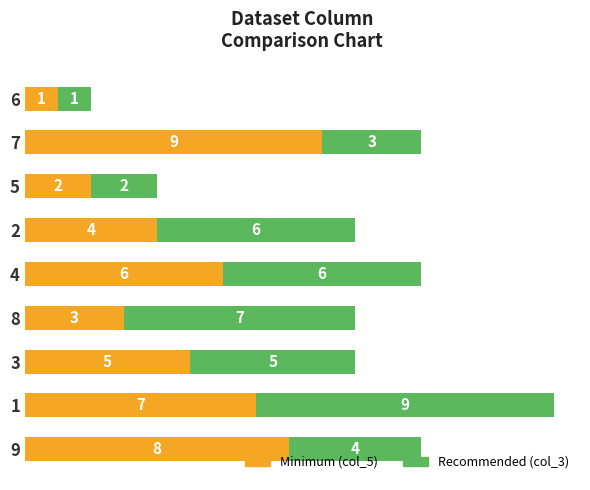

What is the total value across all series at 7?

12